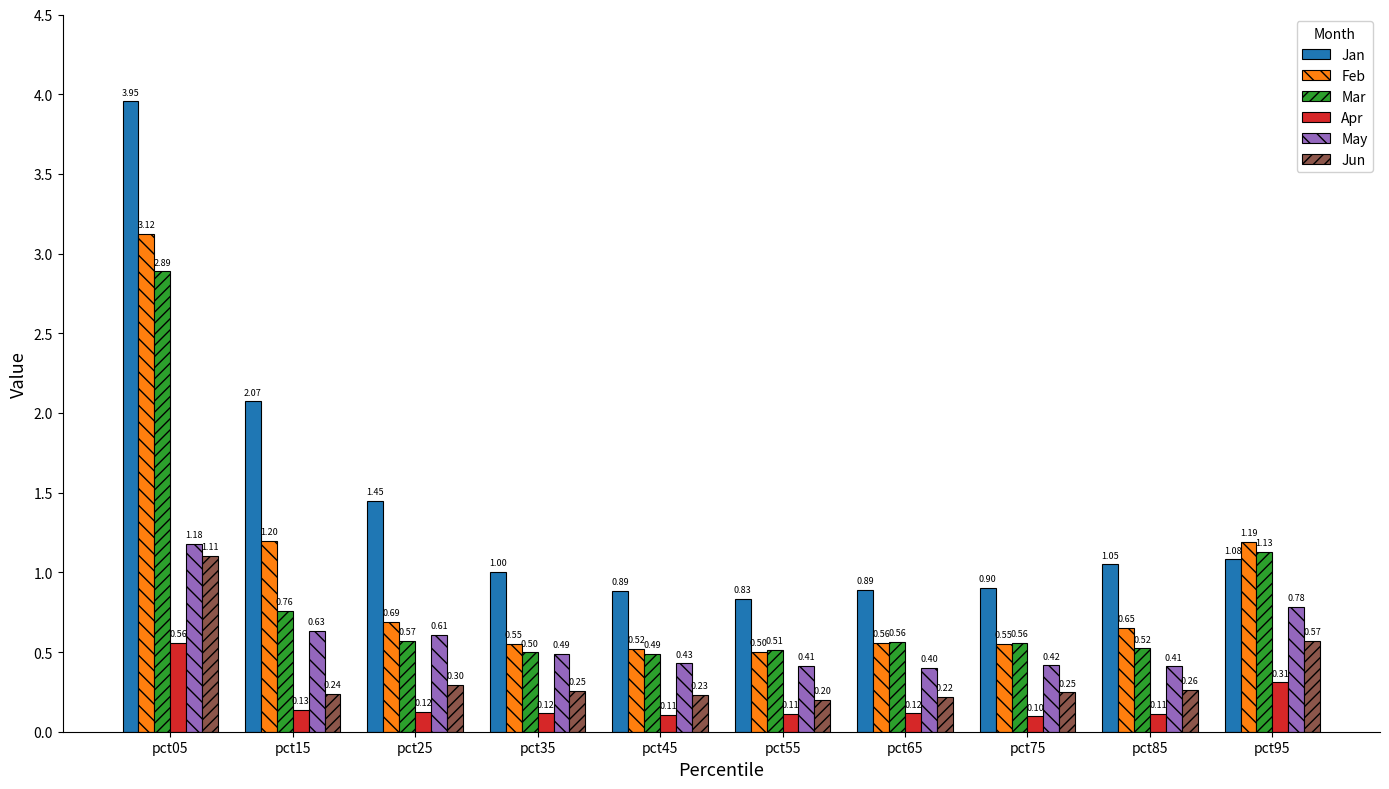

How many groups of bars are there?

10